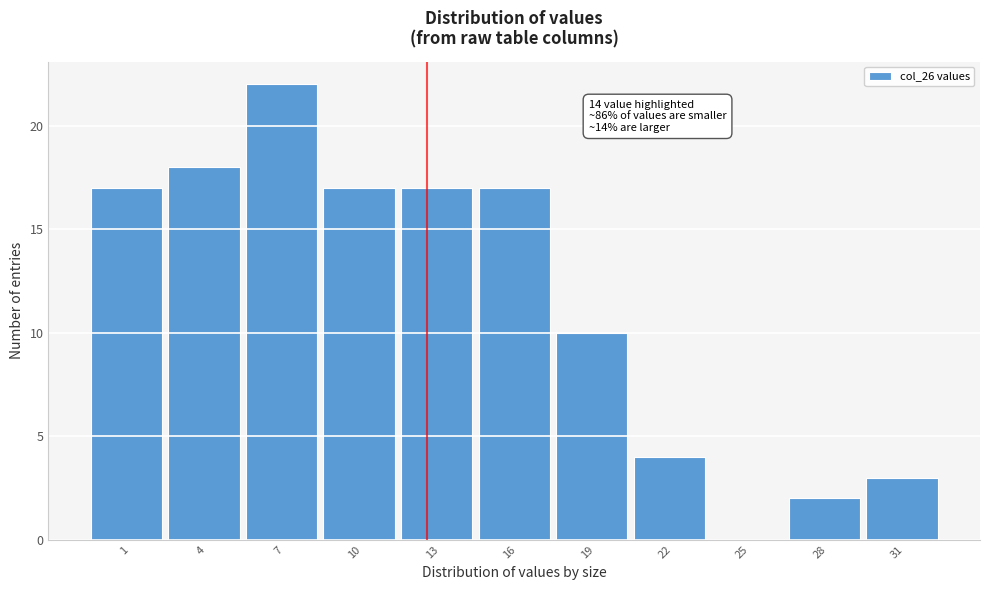

Reading left to right, extract all data points from this chart.

1=17	4=18	7=22	10=17	13=17	16=17	19=10	22=4	25=0	28=2	31=3